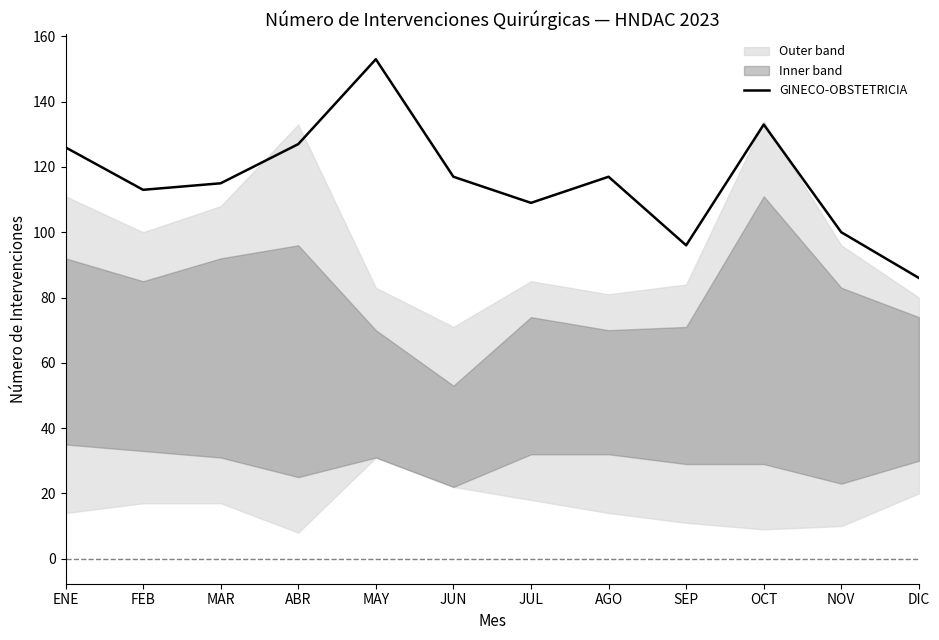

What is the value of the 5th point from the left?

153